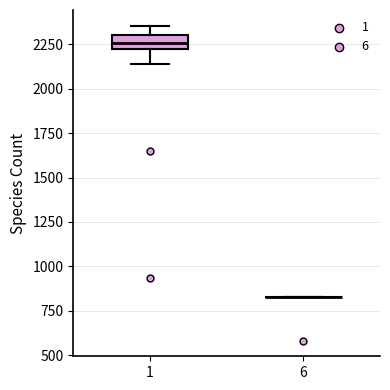

Reading left to right, read every box against the y-axis: the position of its median line, the range the box covers, and the ends of its whiskers. The values are not printed on the chart, so give them approximately, as read against the axis.

1: median 2250, box 2200 to 2300, whiskers 2150 to 2350
6: box collapsed to a line at 850, whiskers 850 to 850